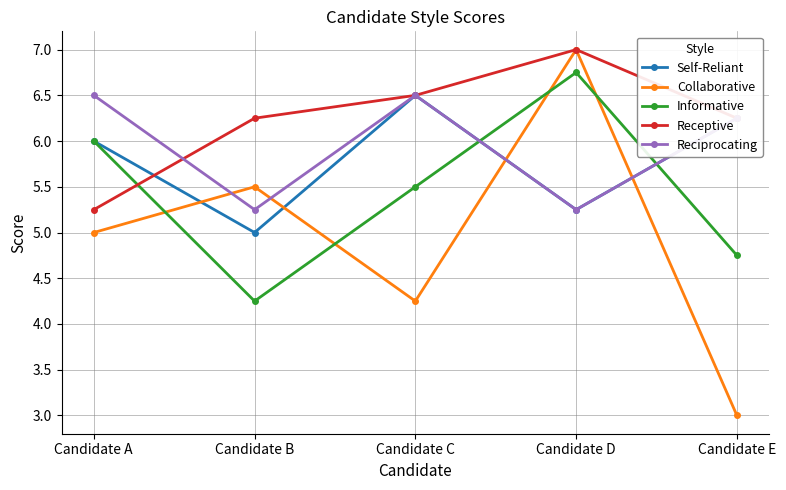

Which category has the highest value in the Receptive series?

Candidate D